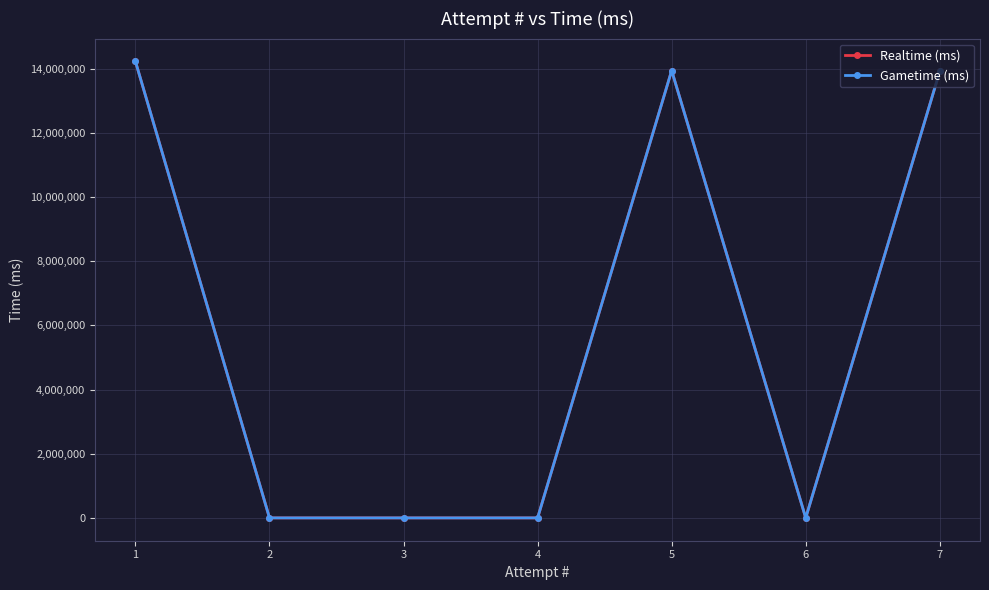

Does the chart have visible grid lines?

Yes